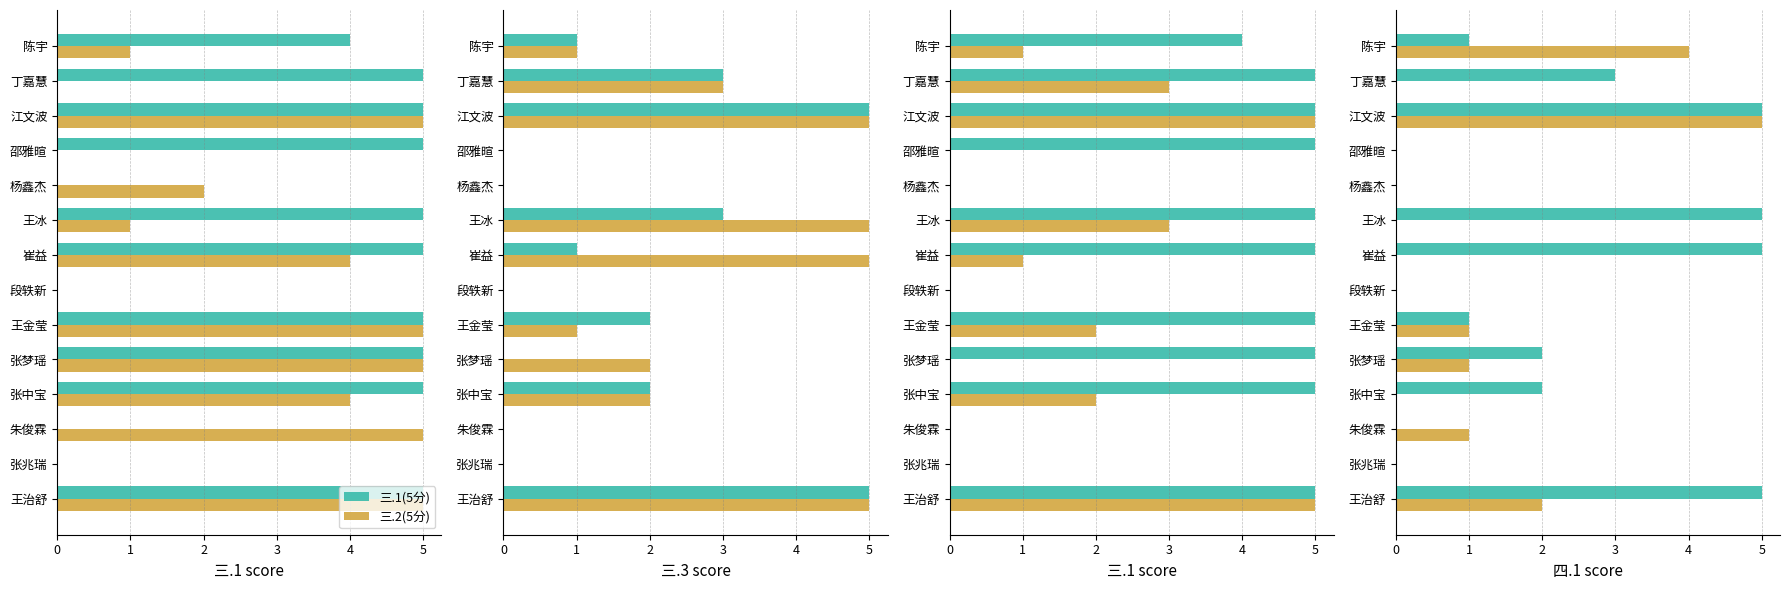

What is the value of the 三.2(5分) bar at the 4th from the left?

4